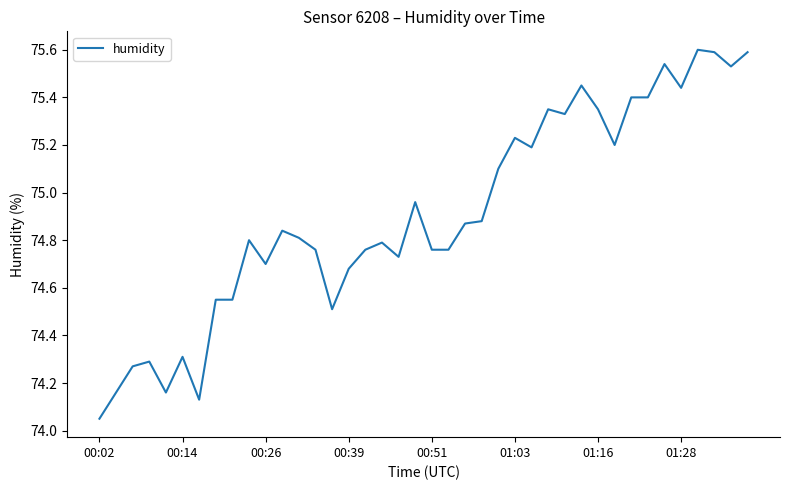

What is the greatest value displayed?

75.6